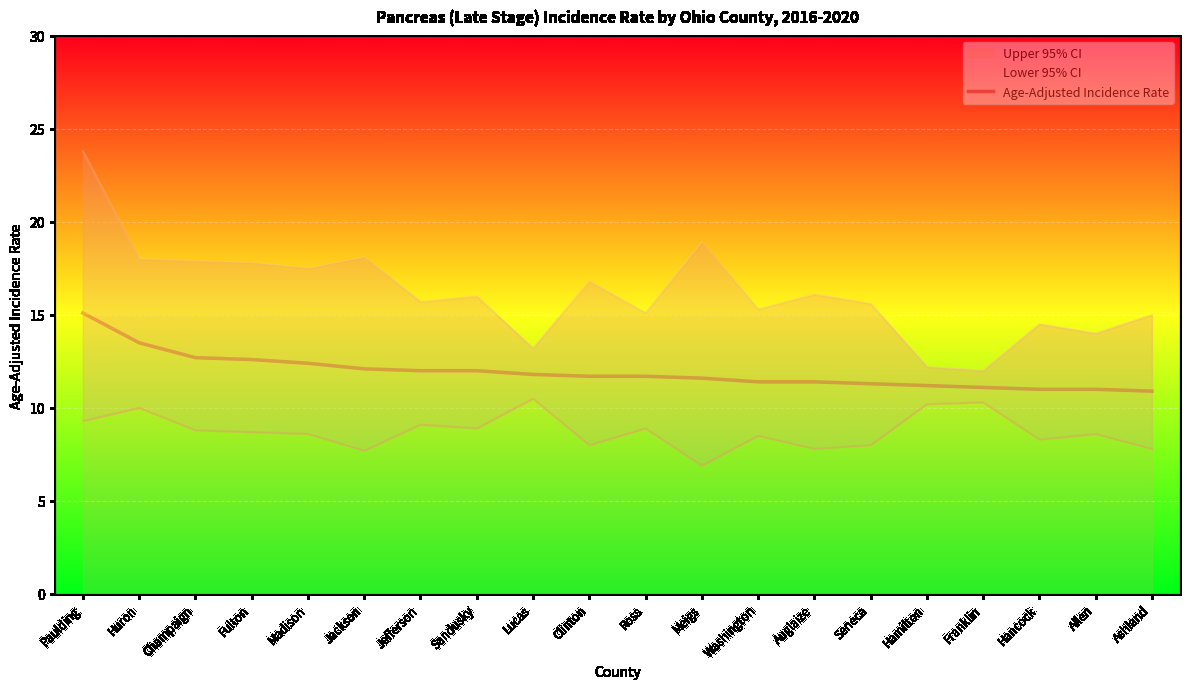

Rank the categories by value from lowest to highest.

Ashland, Hancock, Allen, Franklin, Hamilton, Seneca, Washington, Auglaize, Meigs, Clinton, Ross, Lucas, Jefferson, Sandusky, Jackson, Madison, Fulton, Champaign, Huron, Paulding